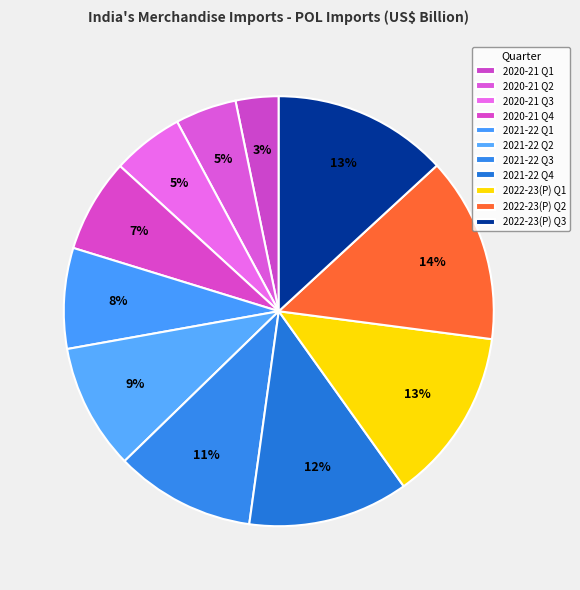

Approximately how many times larger is the value at 2020-21 Q3 compared to 2021-22 Q1?

0.7